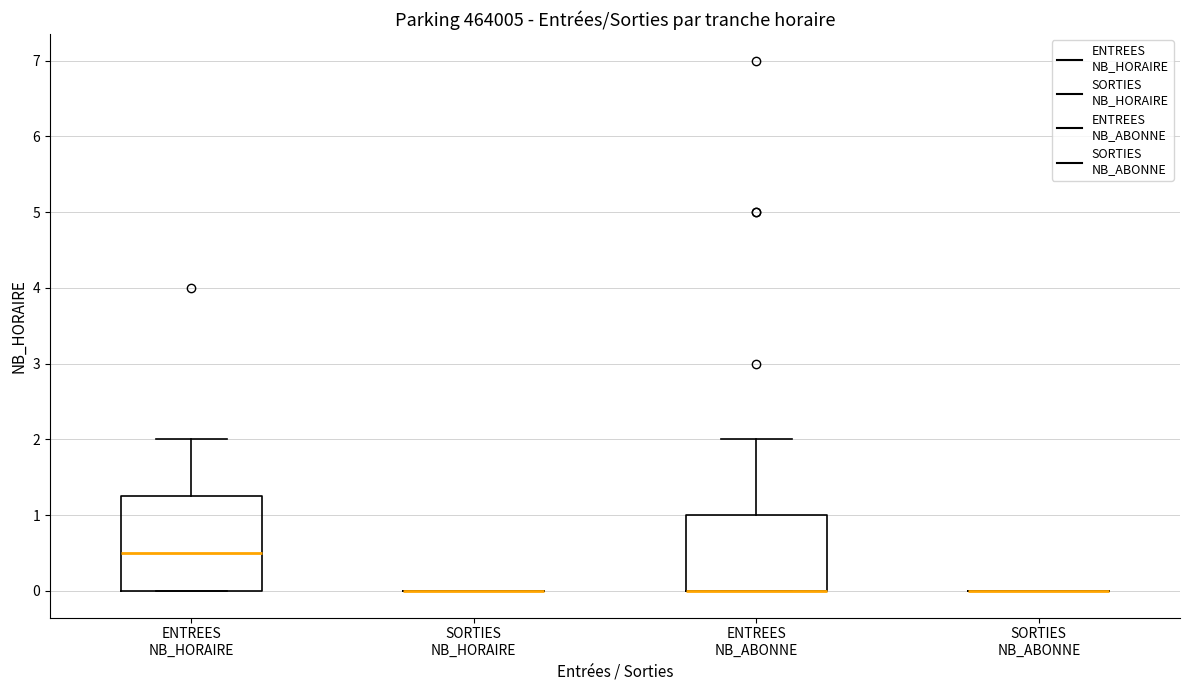

Reading left to right, read every box against the y-axis: the position of its median line, the range the box covers, and the ends of its whiskers. The values are not printed on the chart, so give them approximately, as read against the axis.

ENTREES NB_HORAIRE: median 0.5, box 0.0 to 1.3, whiskers 0.0 to 2.0
SORTIES NB_HORAIRE: box collapsed to a line at 0.0, whiskers 0.0 to 0.0
ENTREES NB_ABONNE: median 0.0 (drawn on the box's lower edge), box 0.0 to 1.0, whiskers 0.0 to 2.0
SORTIES NB_ABONNE: box collapsed to a line at 0.0, whiskers 0.0 to 0.0